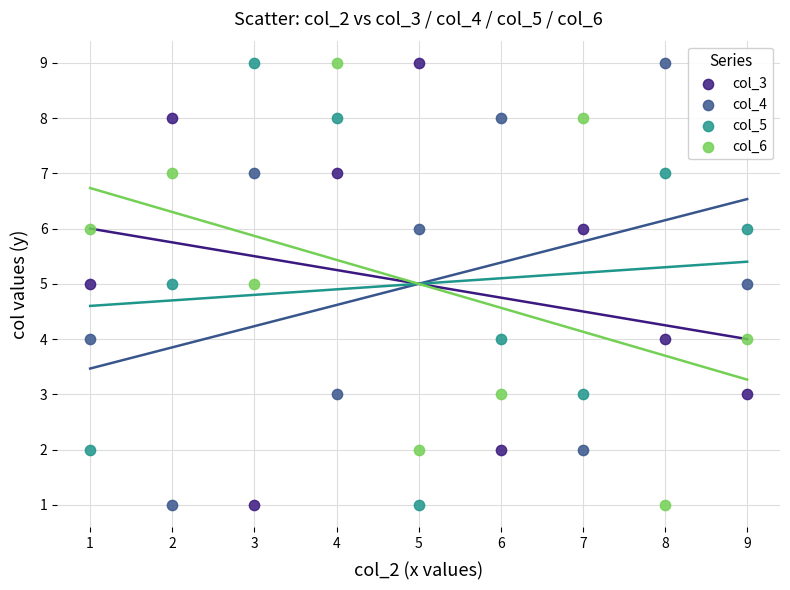

Across all data points, what is the range of Y values (max minus min)?

8